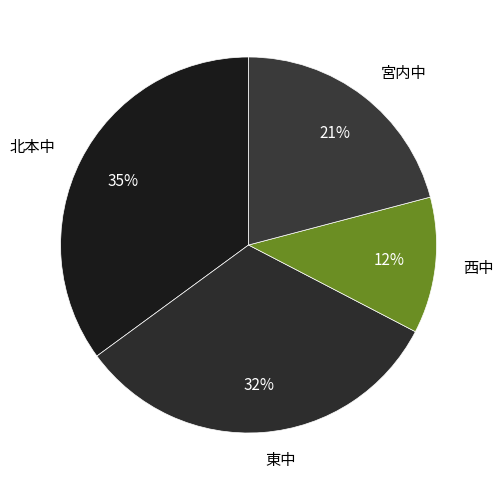

Which category has the smallest portion of the pie?

西中